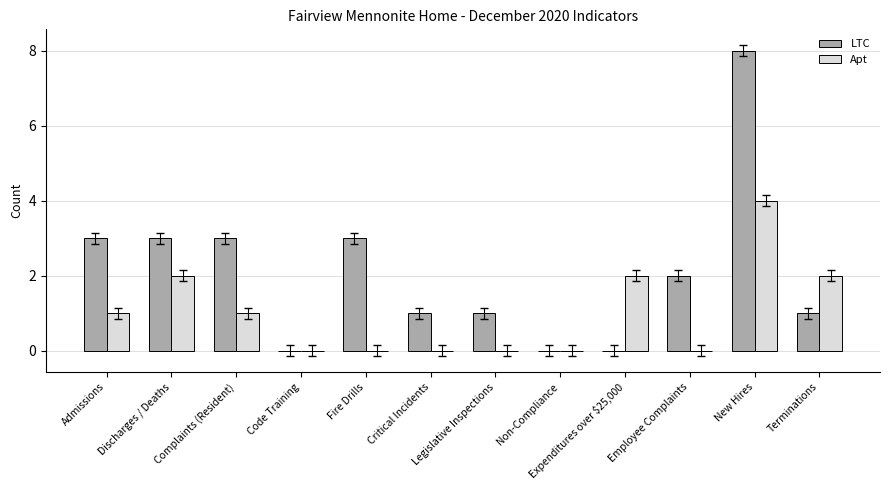

Does the chart contain stacked bars?

No